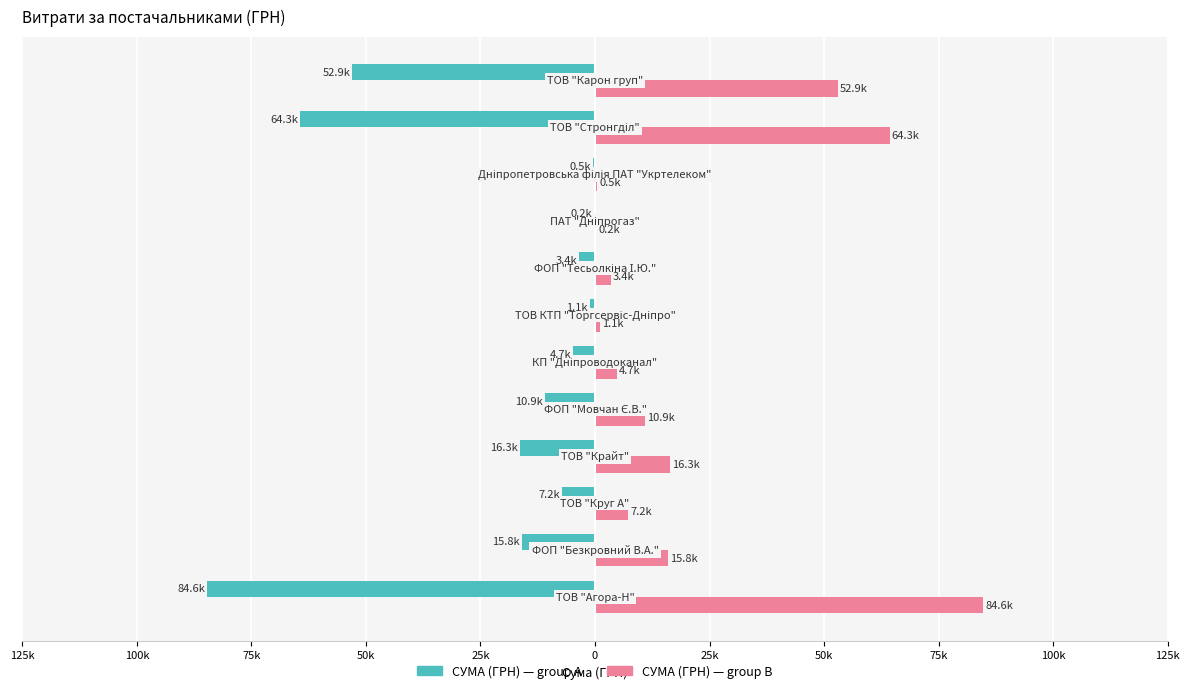

What are all the series names shown in the legend?

СУМА (ГРН) — group A, СУМА (ГРН) — group B